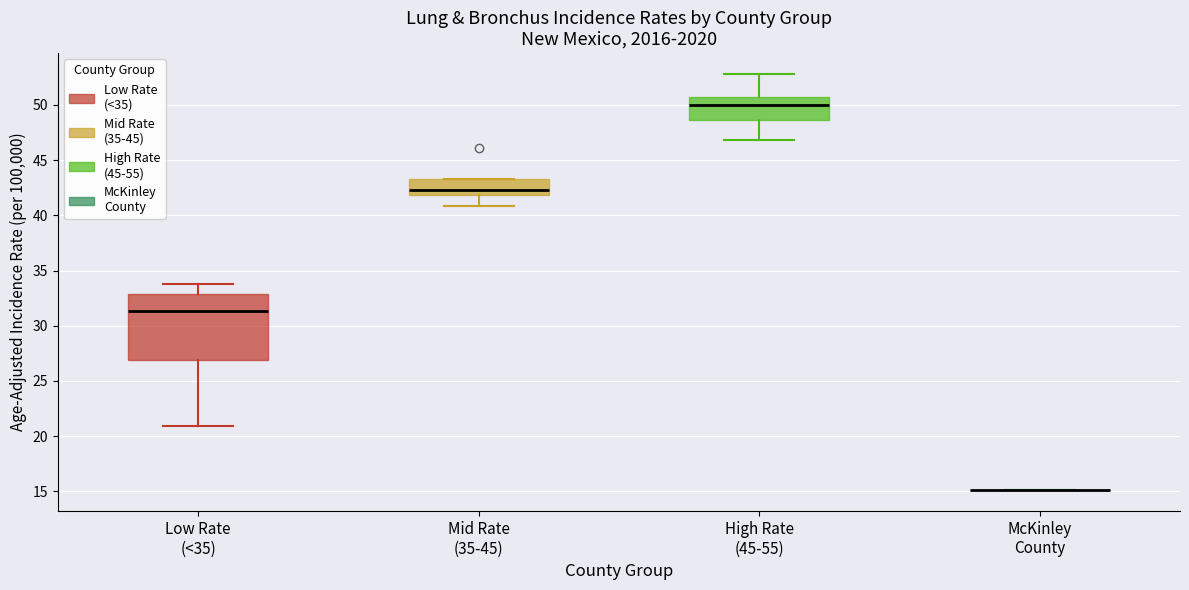

Which box is the tallest, from its lower edge to its upper edge?

Low Rate (<35)